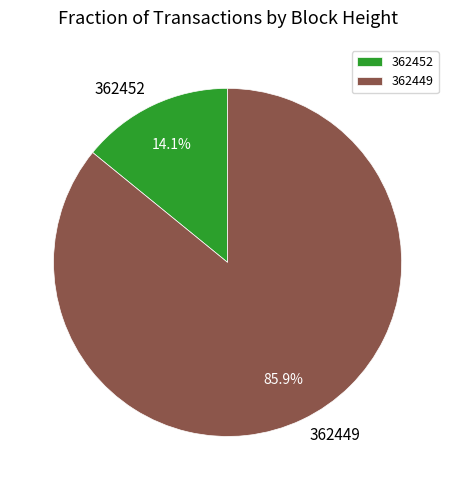

How many segments does this pie chart have?

2